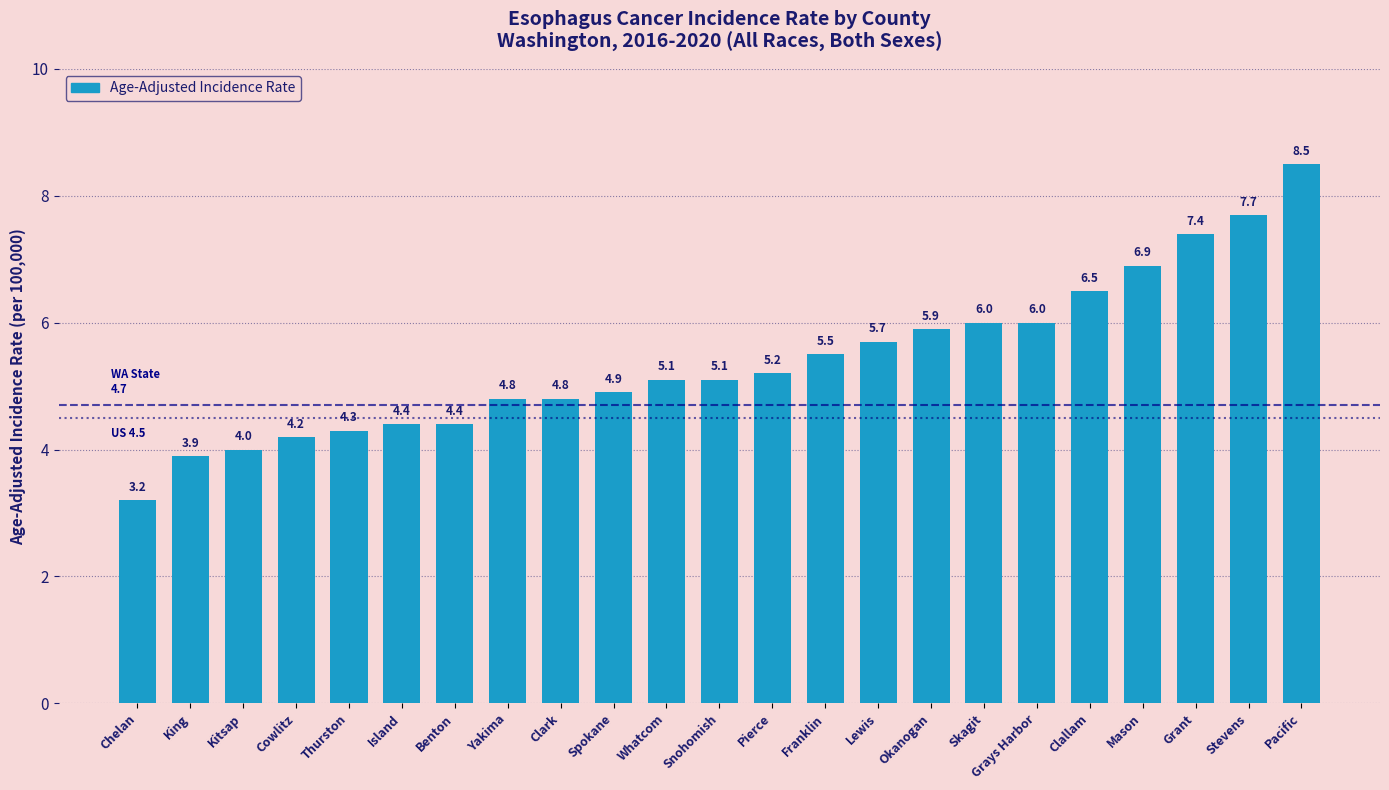

Does the chart contain any negative values?

No